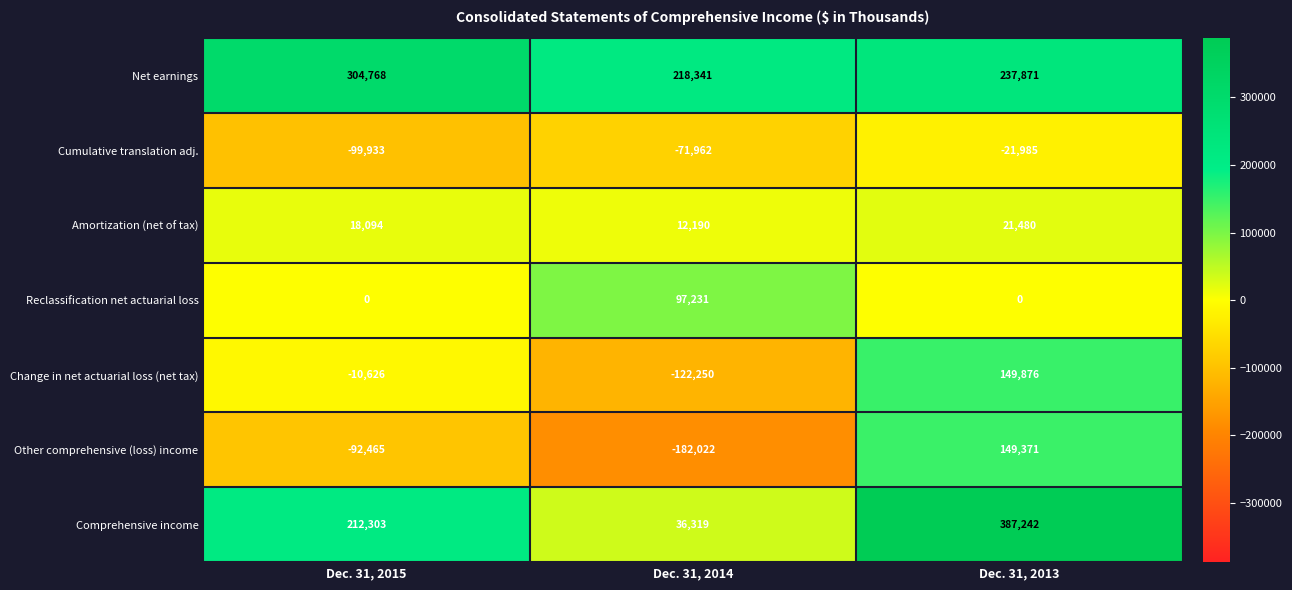

Between Dec. 31, 2015 and Dec. 31, 2014, which series saw the biggest shift?

Comprehensive income